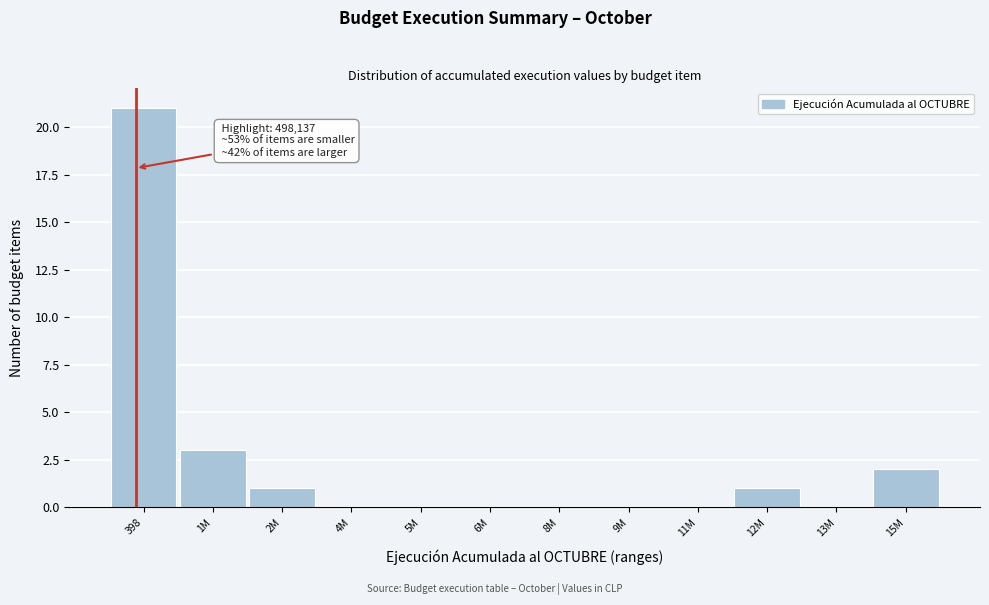

Reading left to right, transcribe all the data shown in this chart.

398=21	1M=3	2M=1	4M=0	5M=0	6M=0	8M=0	9M=0	11M=0	12M=1	13M=0	15M=2